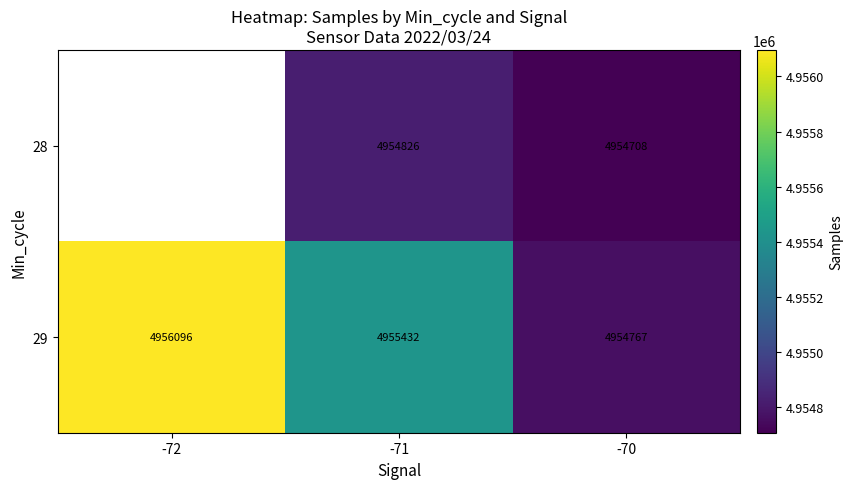

How many distinct data groups are displayed?

2